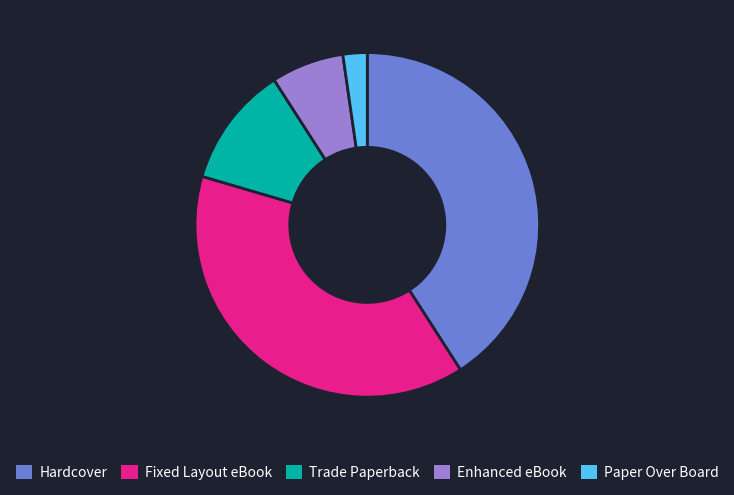

Does any single category account for the majority?

No